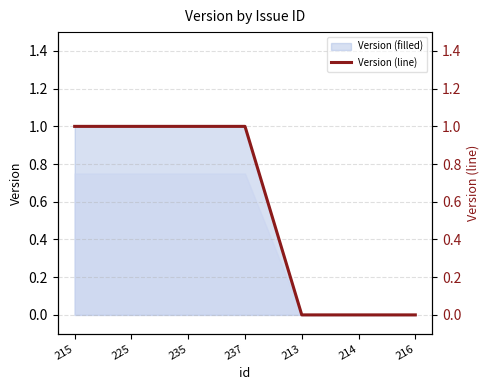

Reading right to left, what are all the values shown in this chart?

0	0	0	1	1	1	1